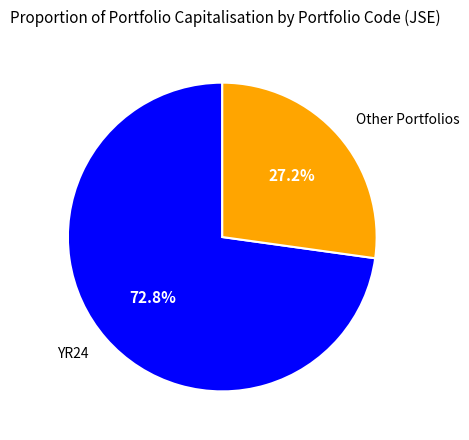

Is YR24 the majority of the pie?

Yes